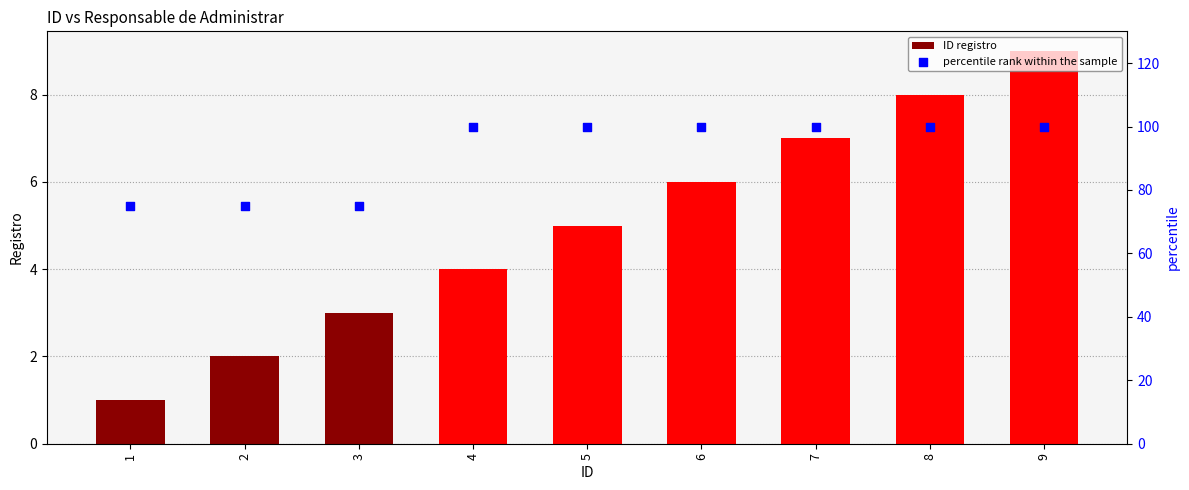

What is the total value across all series at 3?

78